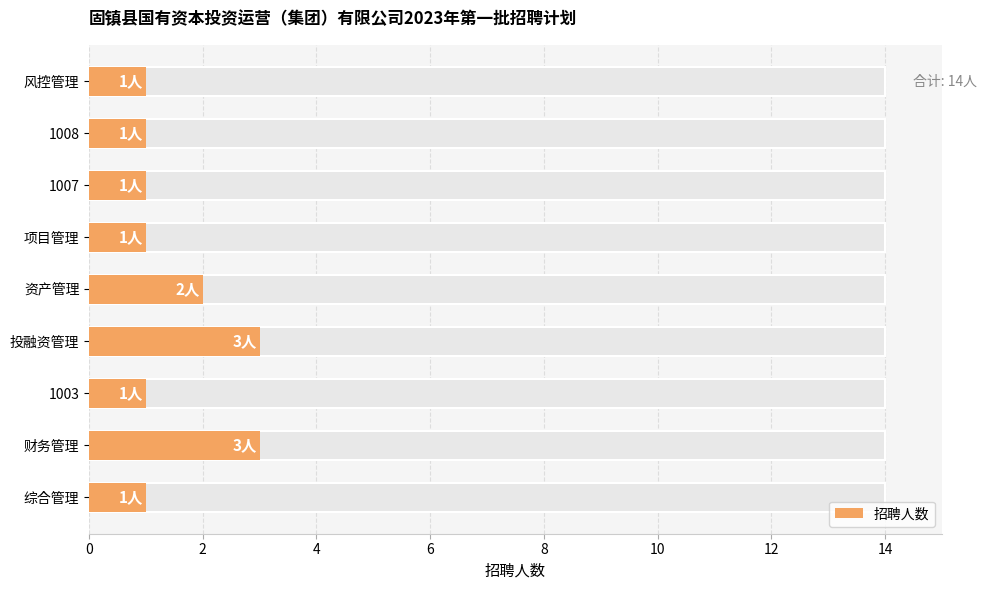

What is the maximum value shown in the chart?

3